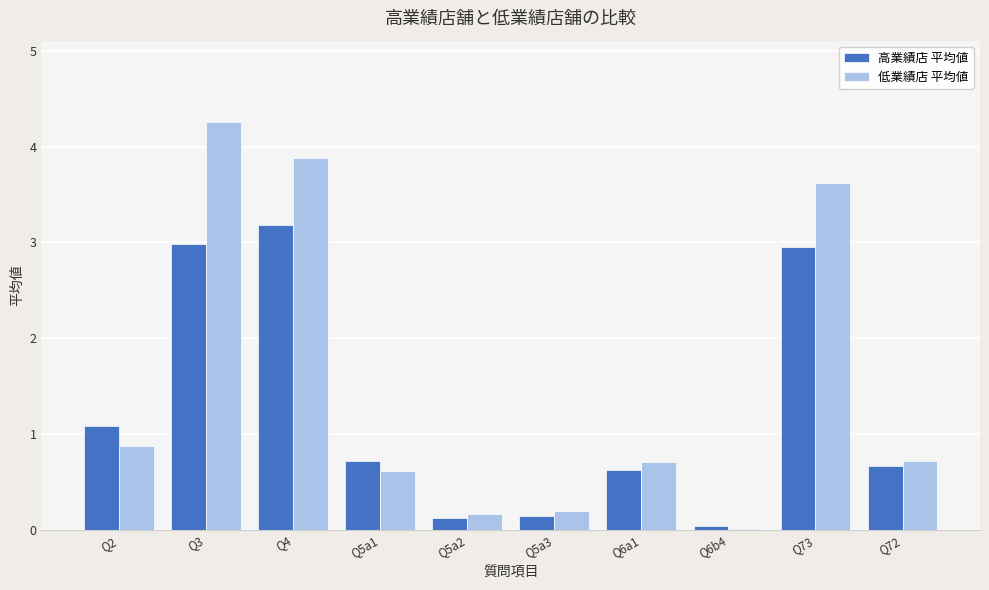

Where is 高業績店 平均値 nearest to the value 1?

Q2